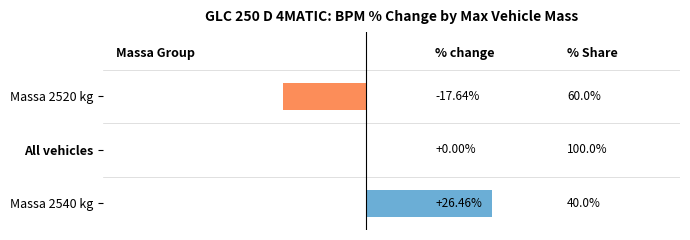

Between Massa 2540 kg and Massa 2520 kg, which is larger?

Massa 2540 kg